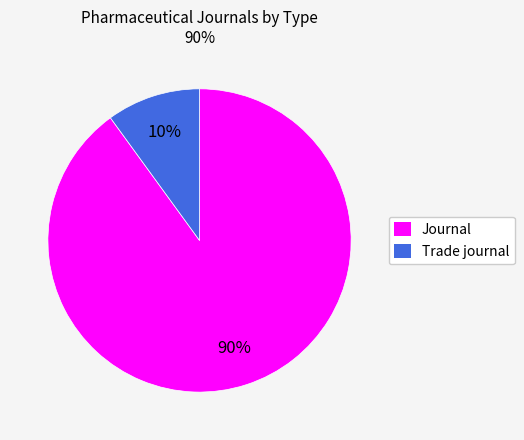

To the nearest percent, what is the average slice percentage?

50%